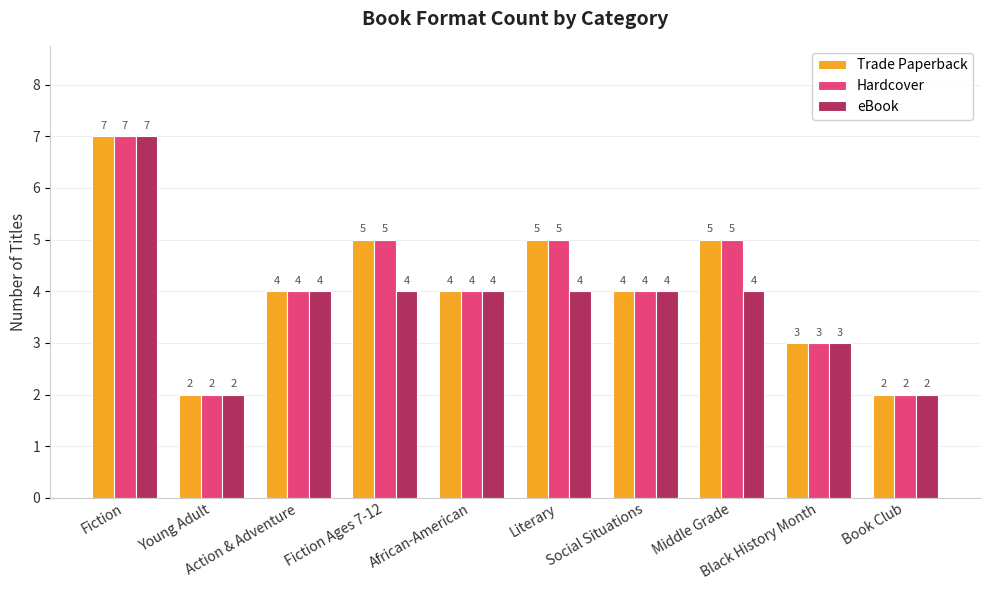

True or false: Hardcover has a value of 4 at African-American.

True